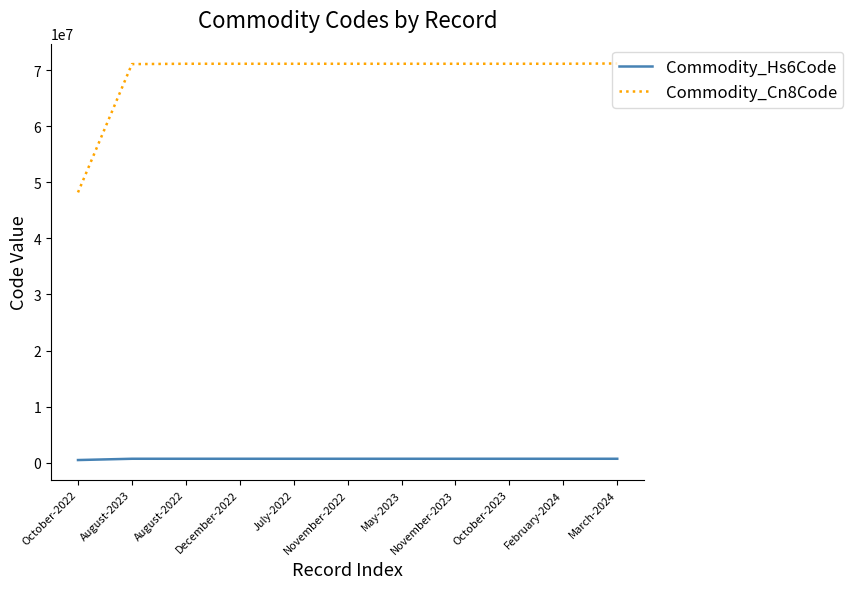

True or false: Commodity_Hs6Code and Commodity_Cn8Code cross at least once.

False